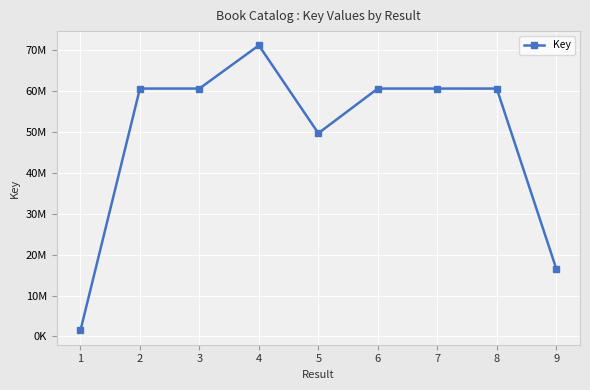

What is the sum of all values?

441827094